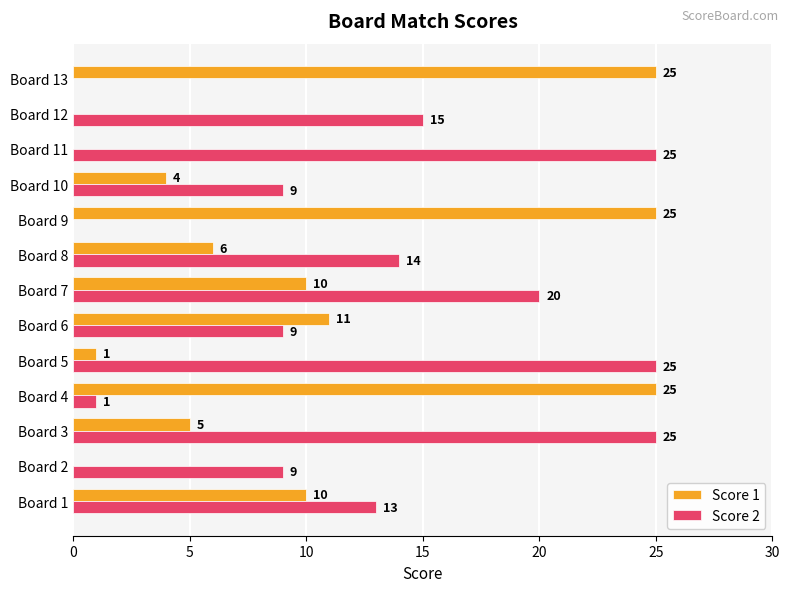

Between Board 7 and Board 12, which series saw the biggest shift?

Score 1